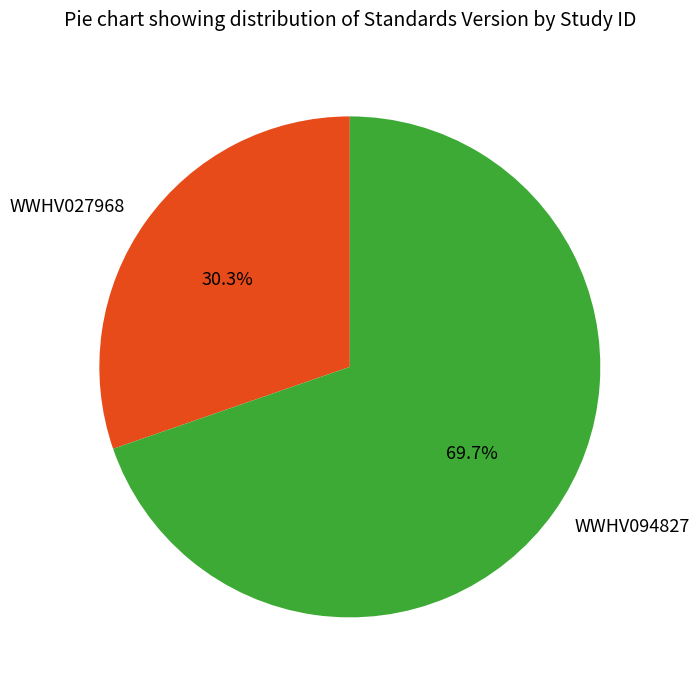

Count the number of slices in the pie.

2